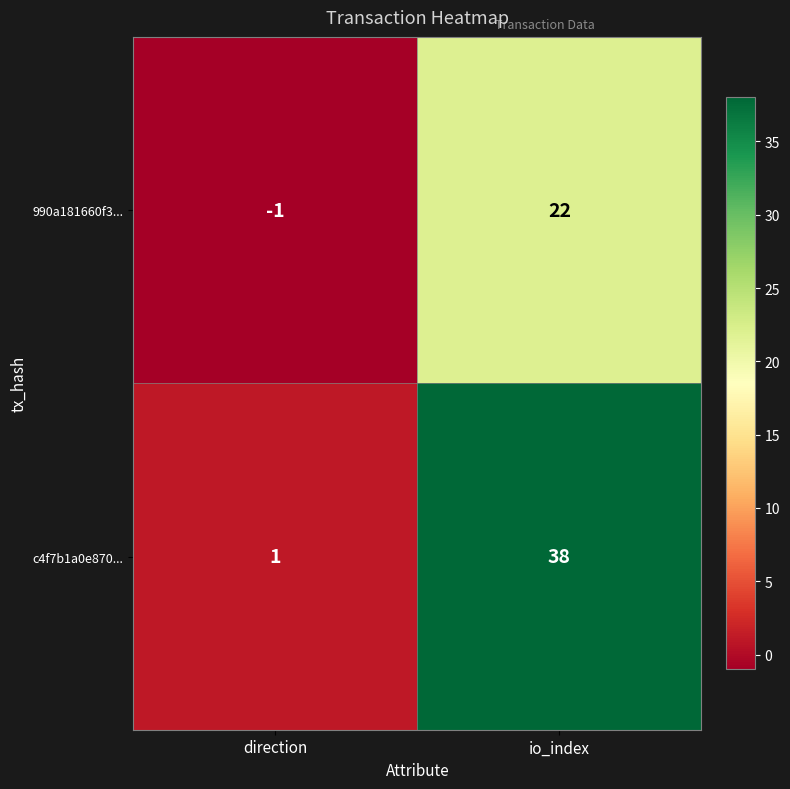

Is it true that c4f7b1a0e870... equals 10 at io_index?

False